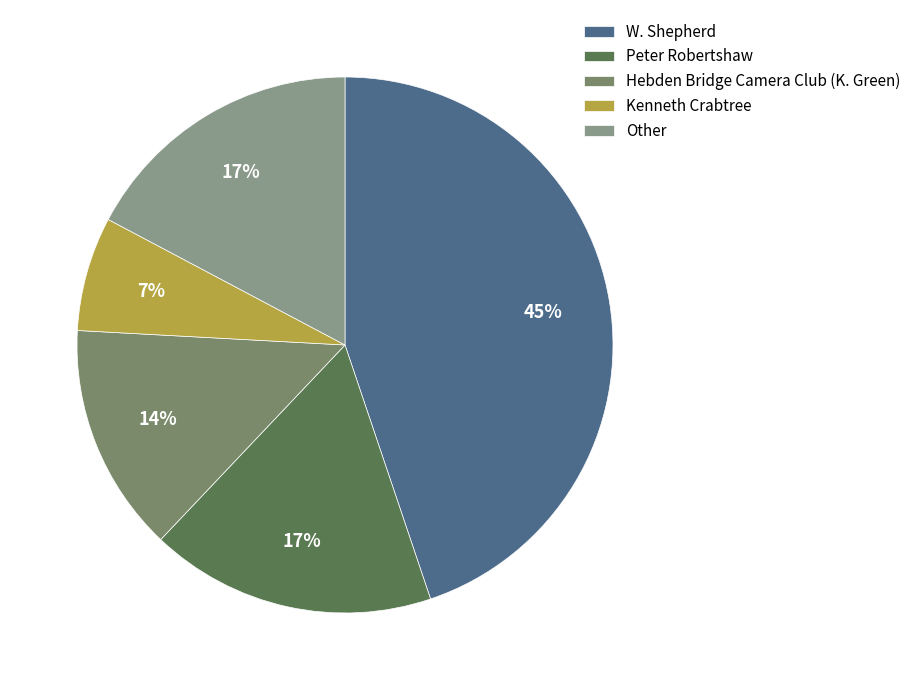

Does any single category account for the majority?

No